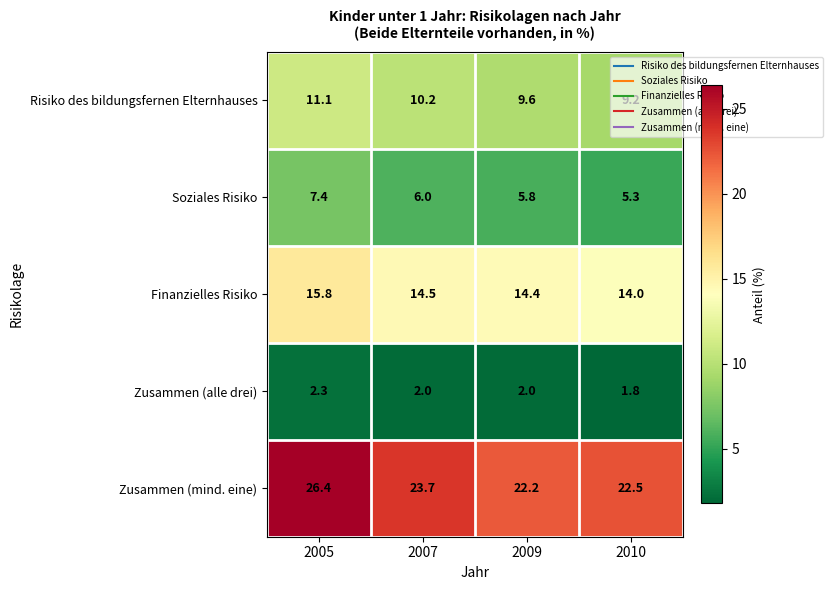

The value of Finanzielles Risiko at 2010 is 14.0. True or false?

True